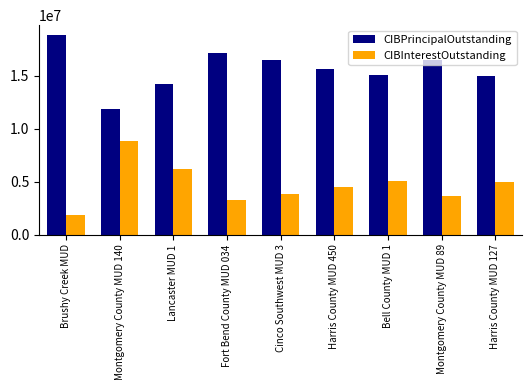

At which label does CIBPrincipalOutstanding reach its peak?

Brushy Creek MUD